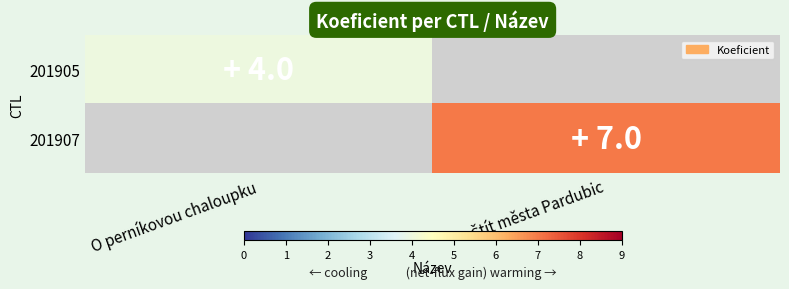

Reading right to left, extract all data points from this chart.

201905: Štít města Pardubic=0	O perníkovou chaloupku=4
201907: Štít města Pardubic=7	O perníkovou chaloupku=0